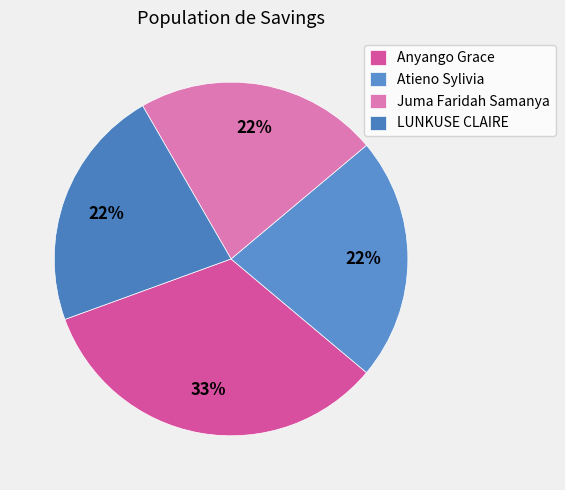

What is the total percentage of Juma Faridah Samanya and Atieno Sylivia?

44.4%